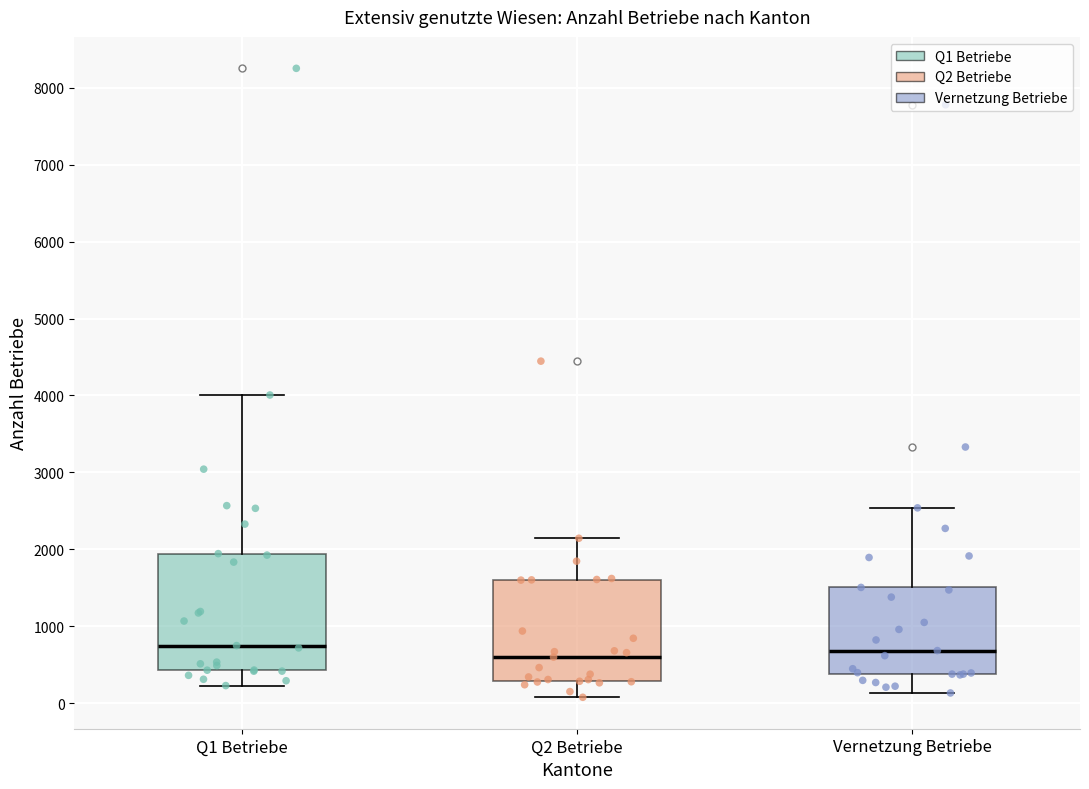

Reading left to right, transcribe this box plot: for each box, give where its median line is, the range the box spans, and where its two whiskers end, as read against the y-axis. The values are not printed on the chart, so give them approximately, as read against the axis.

Q1 Betriebe: median 700, box 400 to 1900, whiskers 200 to 4000
Q2 Betriebe: median 600, box 300 to 1600, whiskers 100 to 2100
Vernetzung Betriebe: median 700, box 400 to 1500, whiskers 100 to 2500